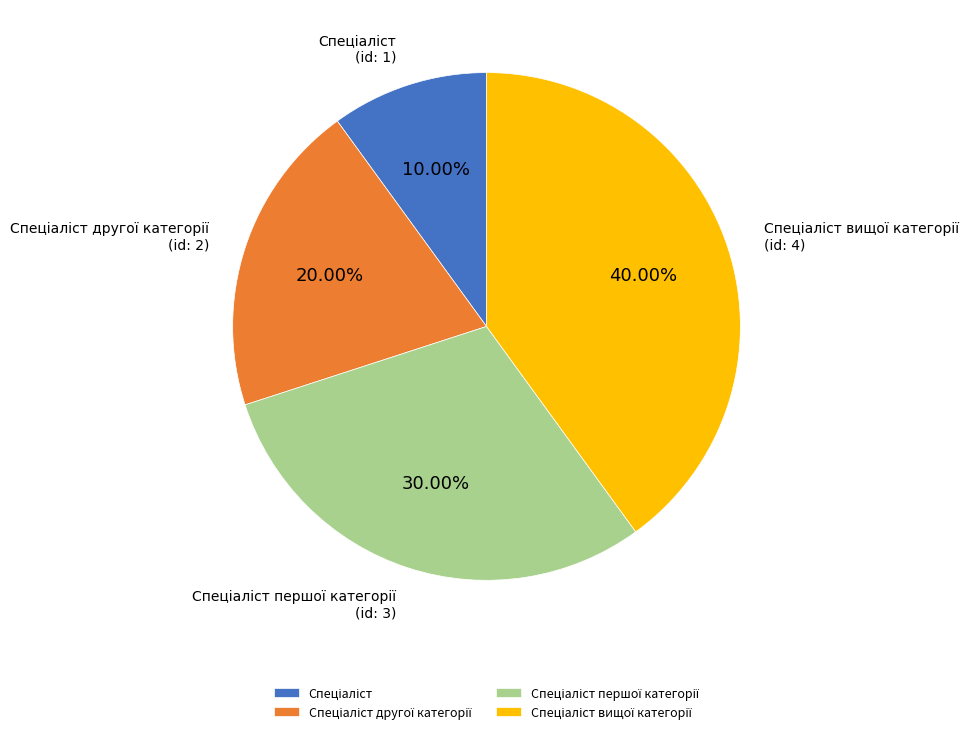

Does any single category account for the majority?

No